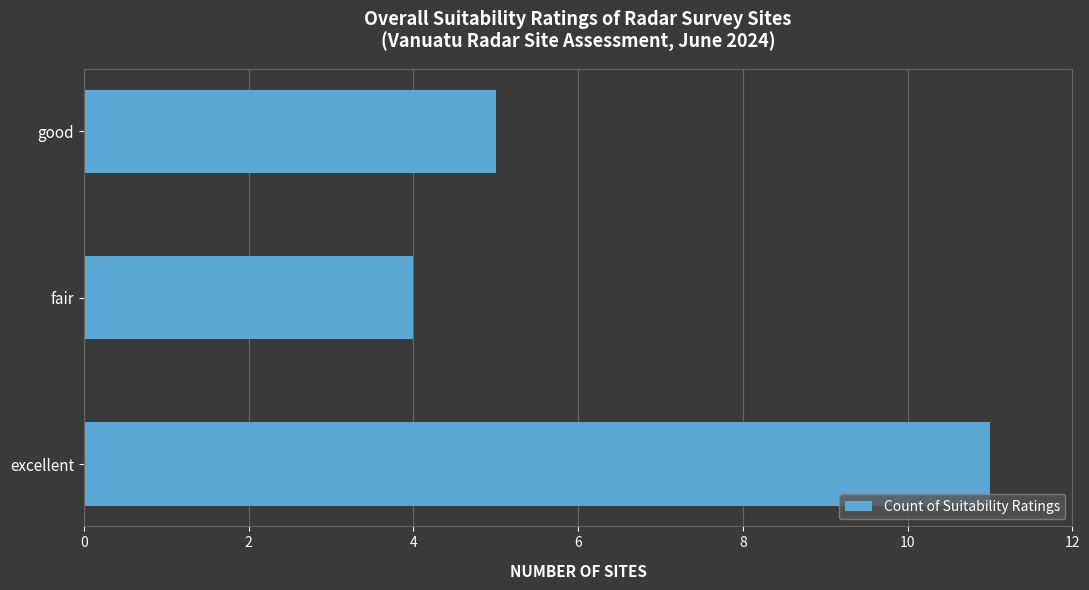

How many categories are shown in the chart?

3